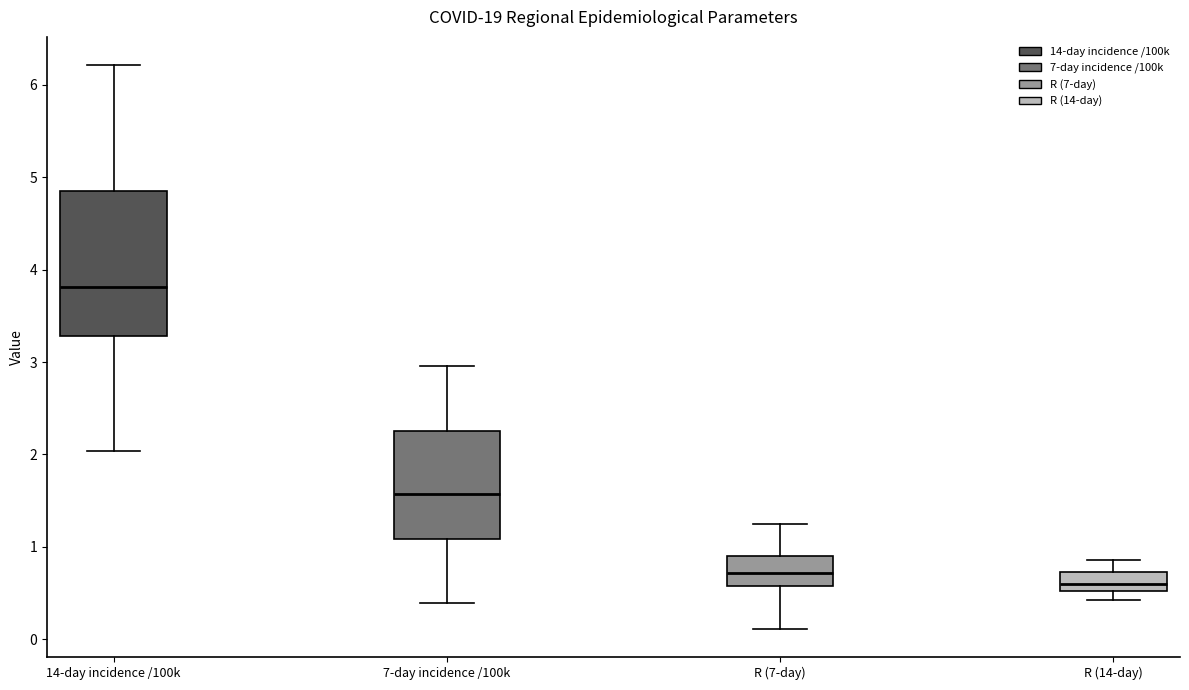

Where does the median line of the box for R (7-day) sit on the y-axis? The values are not printed on the chart, so give them approximately, as read against the axis.

0.7